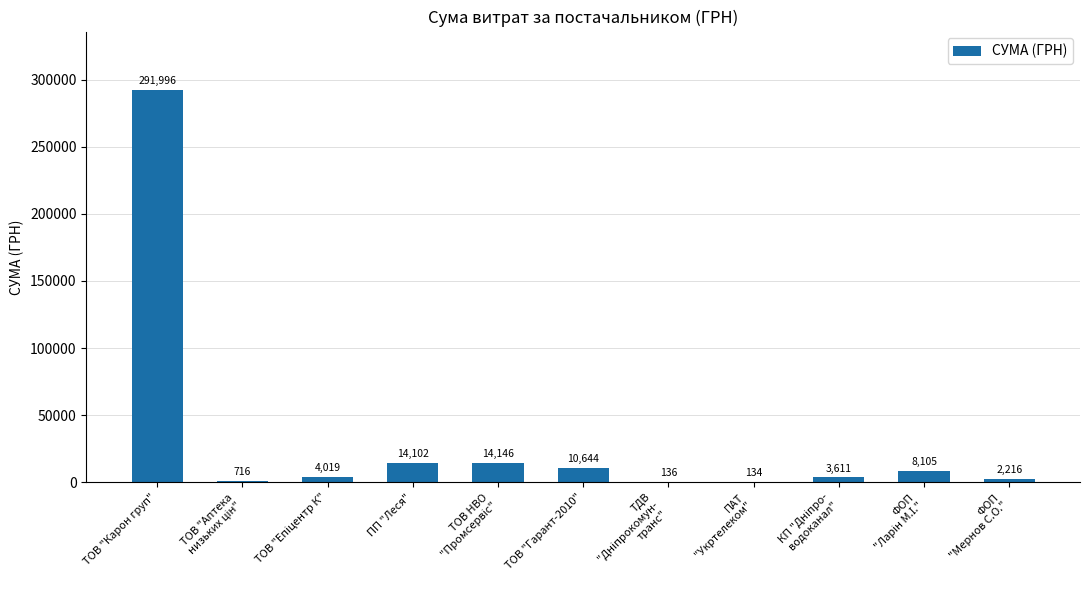

What is the ratio of the value at ТОВ "Карон груп" to the value at ТОВ "Гарант-2010"?

27.4